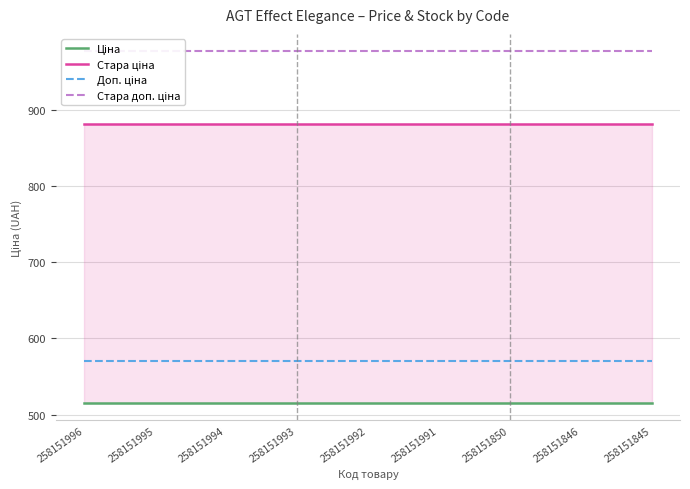

At which label does Ціна reach its peak?

258151996